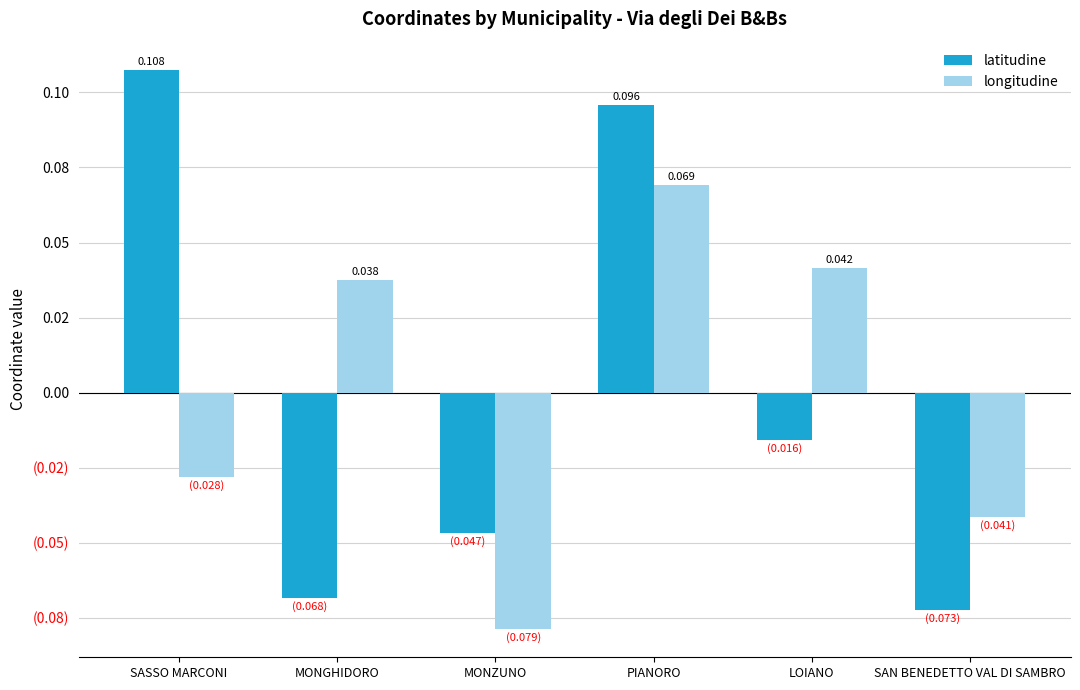

Does the chart contain stacked bars?

No